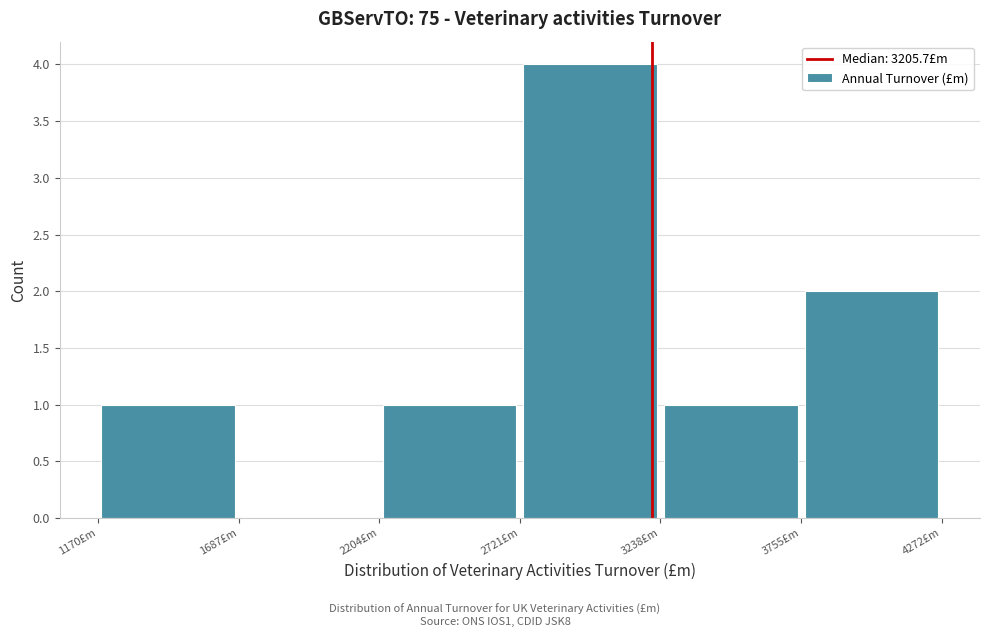

Reading left to right, list every bar in this chart as the range it spans on the x-axis followed by its height. Neither the bar edges nor the heights are printed on the chart, so give them approximately, as read against the axes.

1200 to 1700: 1
1700 to 2200: 0
2200 to 2700: 1
2700 to 3200: 4
3200 to 3800: 1
3800 to 4300: 2